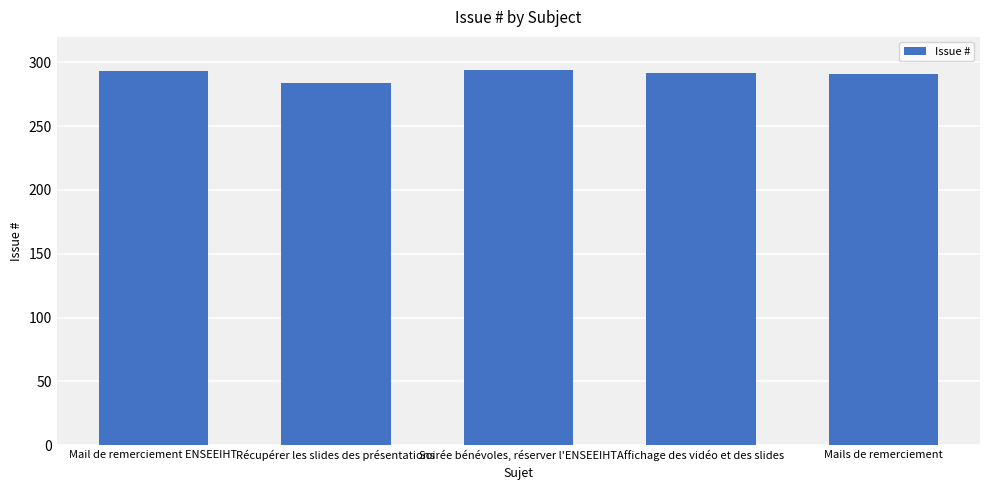

How many categories are shown in the chart?

5